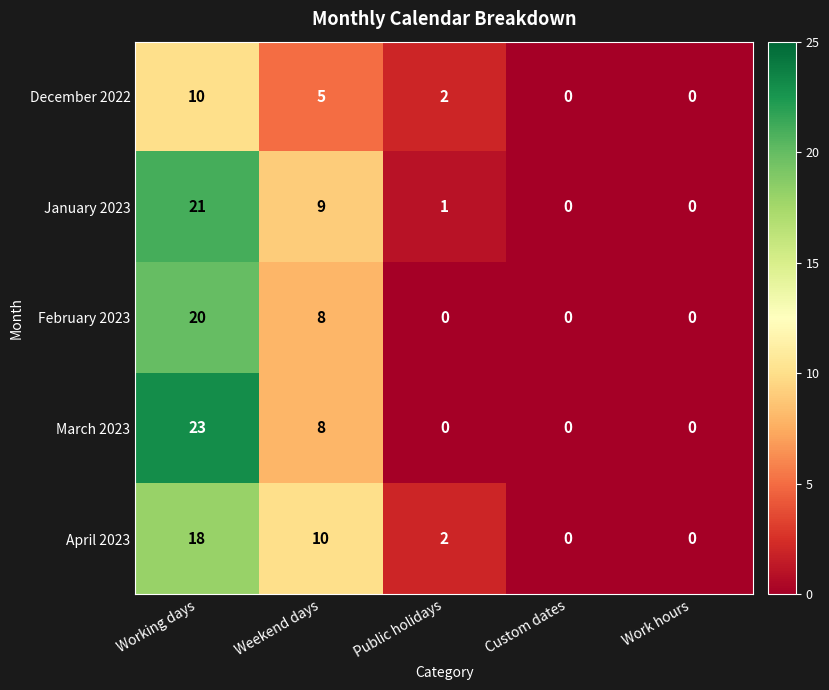

True or false: January 2023 has a value of 9 at Weekend days.

True